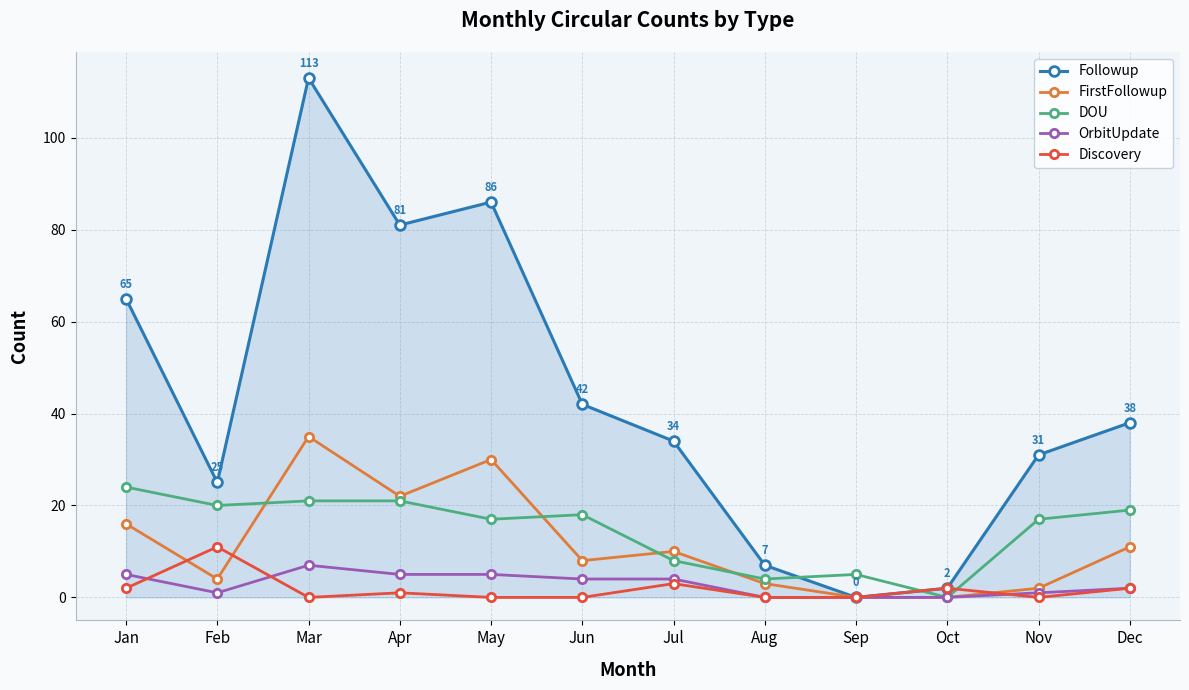

At which category does DOU reach its first local valley?

Feb